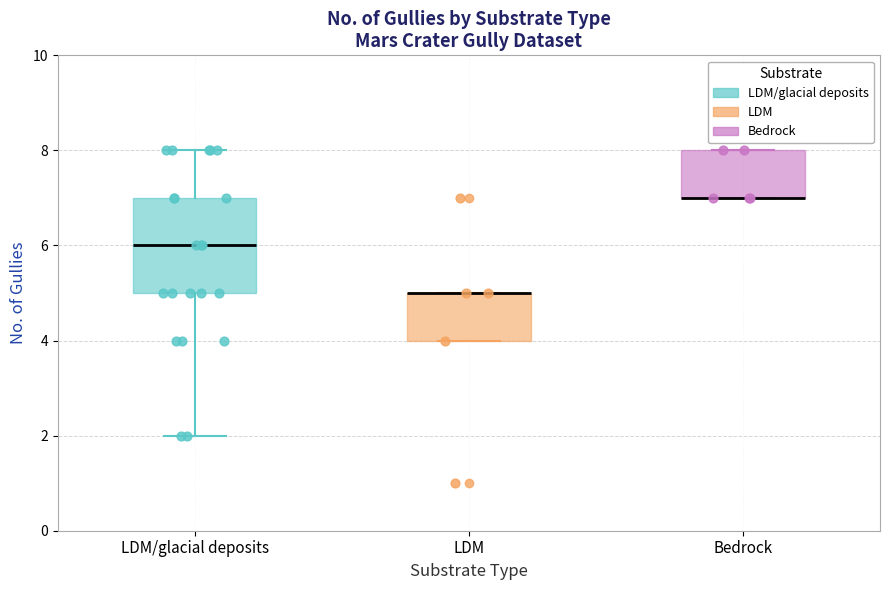

Which box is the tallest, from its lower edge to its upper edge?

LDM/glacial deposits